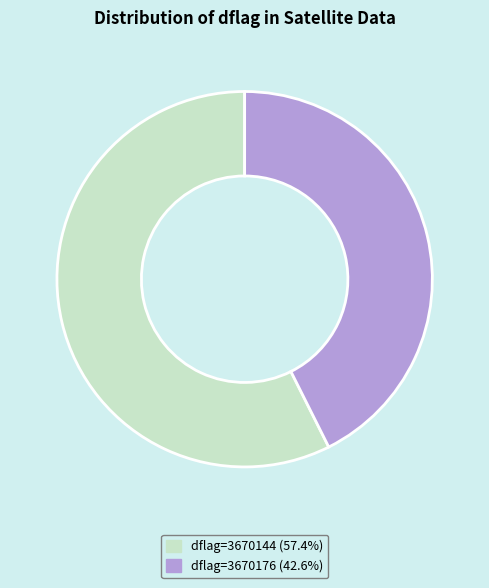

Is there a majority slice in this chart?

Yes